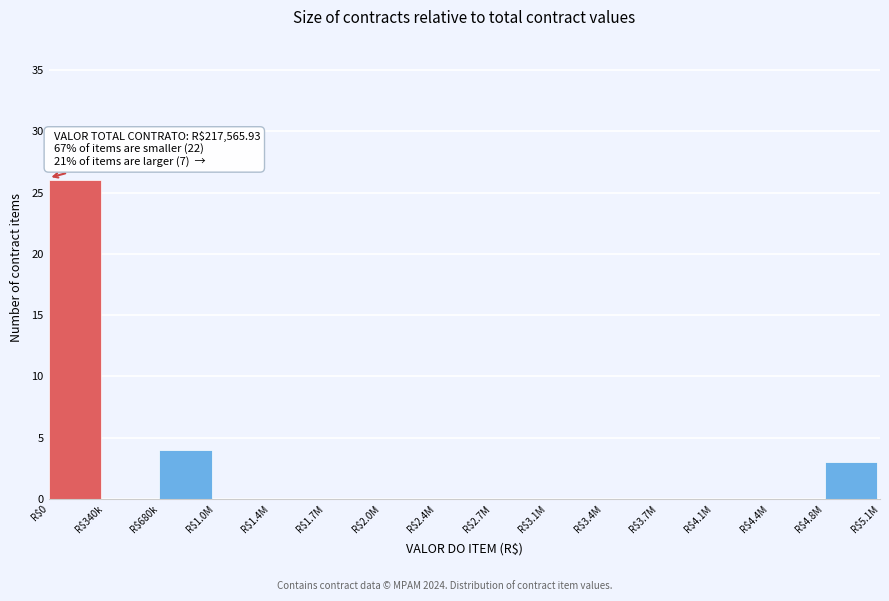

True or false: the data shows 11 at R$1.4M.

False